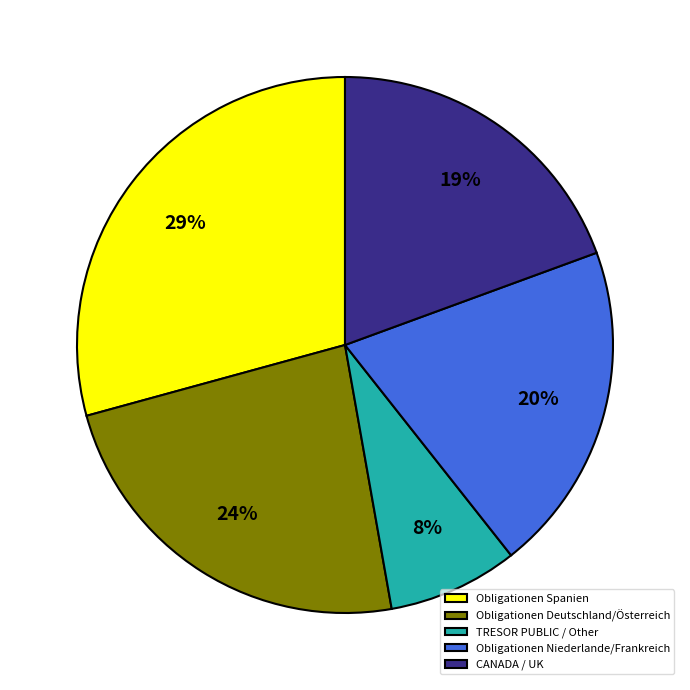

Is it true that Obligationen Deutschland/Österreich is 24% of the pie?

True